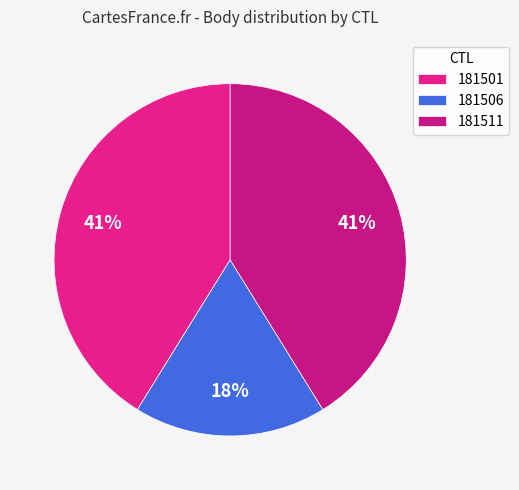

Is the sum of 181506 and 181511 greater than half?

Yes